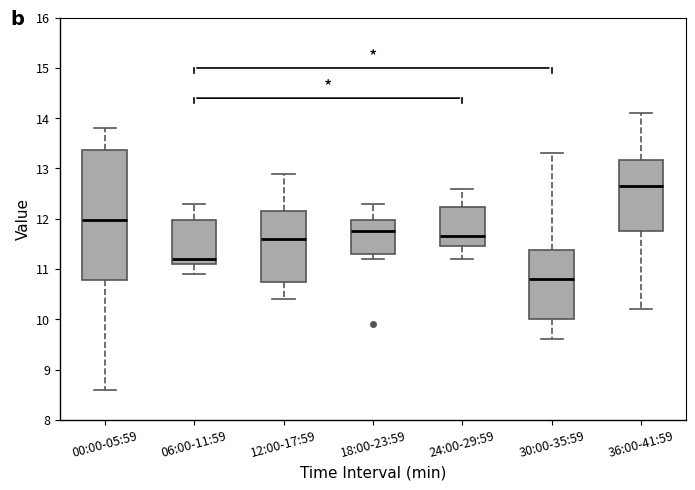

Reading left to right, read every box against the y-axis: the position of its median line, the range the box covers, and the ends of its whiskers. The values are not printed on the chart, so give them approximately, as read against the axis.

00:00-05:59: median 12.0, box 10.8 to 13.4, whiskers 8.6 to 13.8
06:00-11:59: median 11.2, box 11.1 to 12.0, whiskers 10.9 to 12.3
12:00-17:59: median 11.6, box 10.8 to 12.2, whiskers 10.4 to 12.9
18:00-23:59: median 11.8, box 11.3 to 12.0, whiskers 11.2 to 12.3
24:00-29:59: median 11.7, box 11.5 to 12.2, whiskers 11.2 to 12.6
30:00-35:59: median 10.8, box 10.0 to 11.4, whiskers 9.6 to 13.3
36:00-41:59: median 12.7, box 11.8 to 13.2, whiskers 10.2 to 14.1